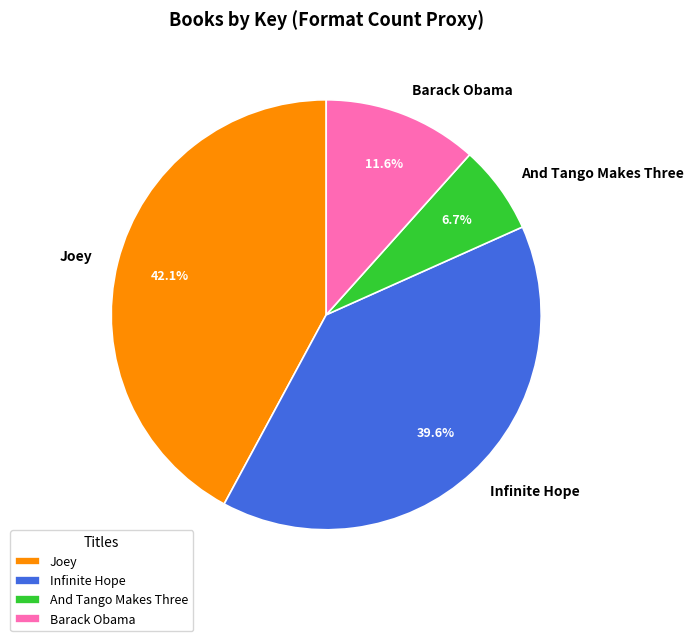

How many segments does this pie chart have?

4